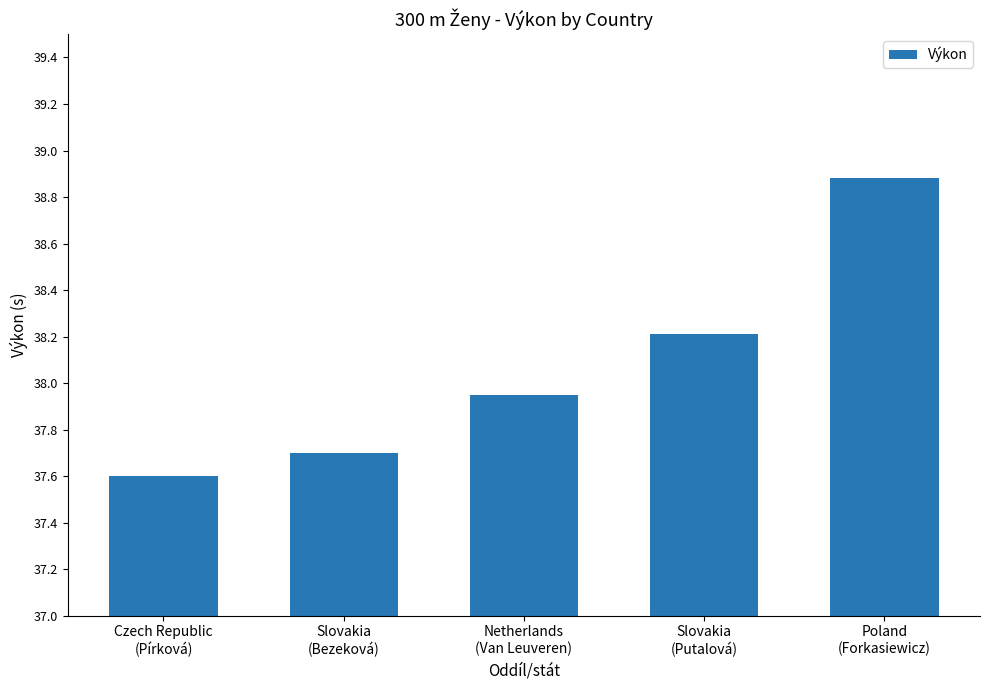

The chart shows a value of 9.5 at Slovakia
(Putalová). True or false?

False